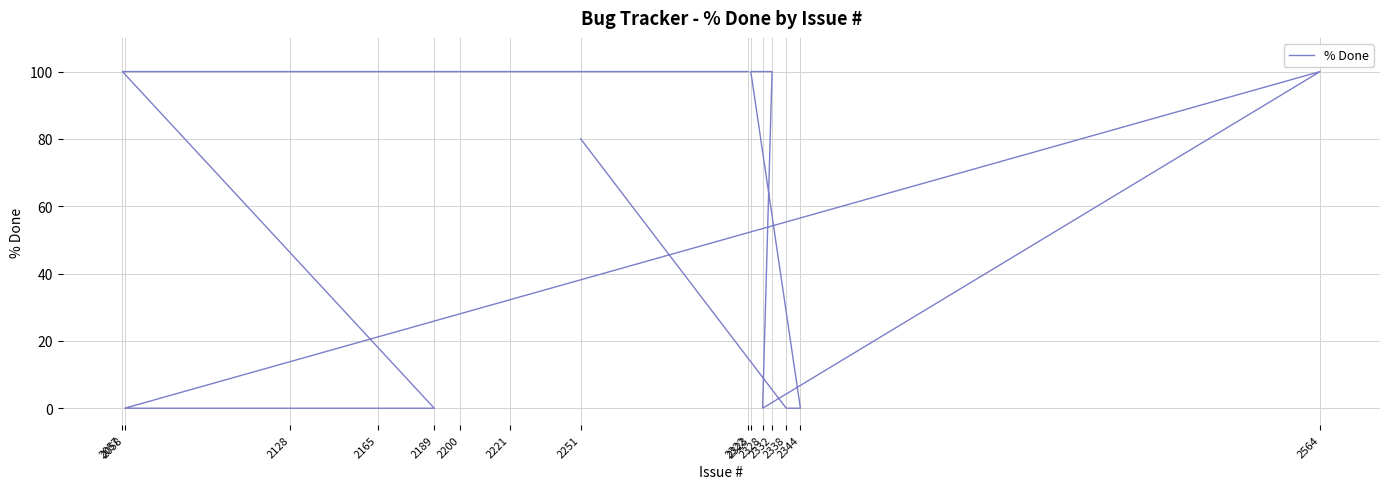

How many points are lower than both their immediate neighbors (excluding endpoints)?

1